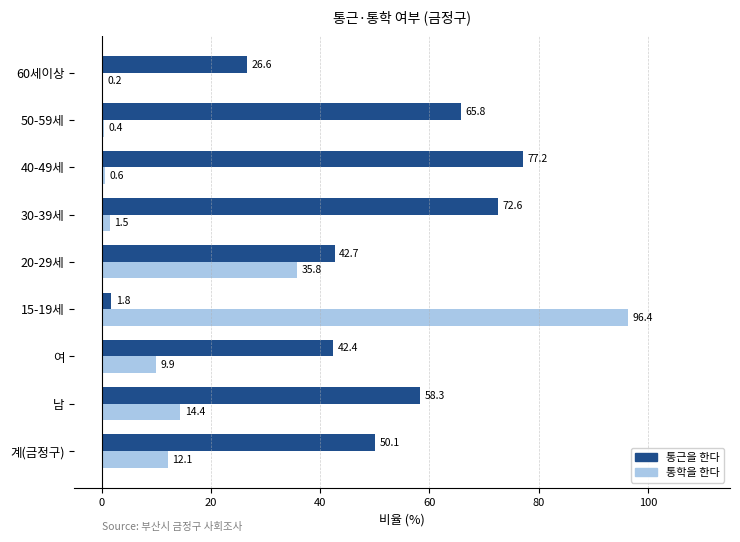

What is the highest value of the 통학을 한다 series?

96.4